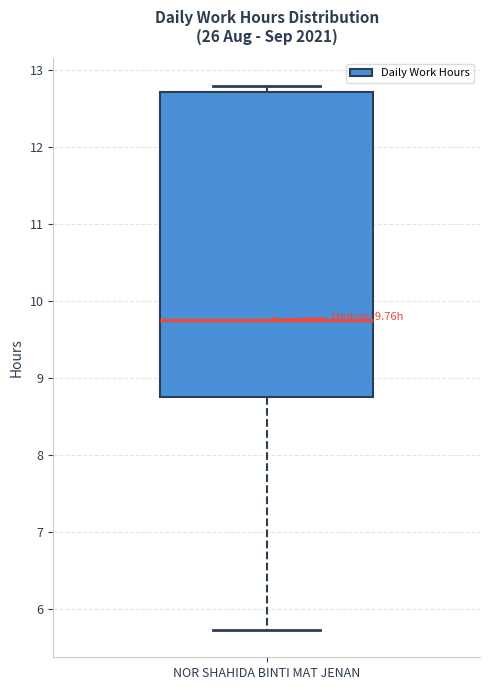

Transcribe this box plot: give where the median line is, the range the box spans, and where the two whiskers end, as read against the y-axis. The values are not printed on the chart, so give them approximately, as read against the axis.

median 9.8, box 8.8 to 12.7, whiskers 5.7 to 12.8